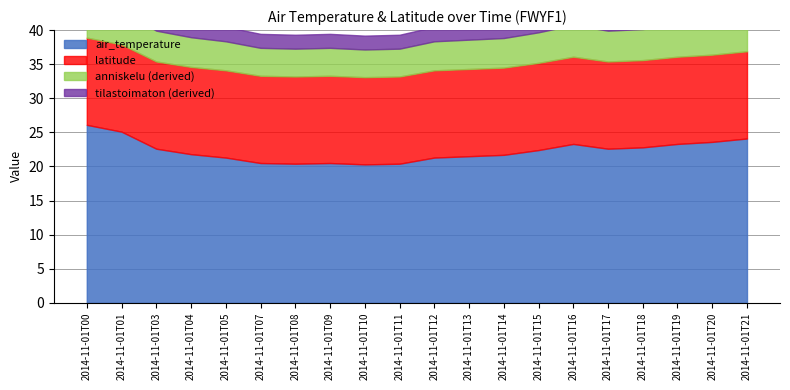

How many values in the air_temperature series exceed 22?

10